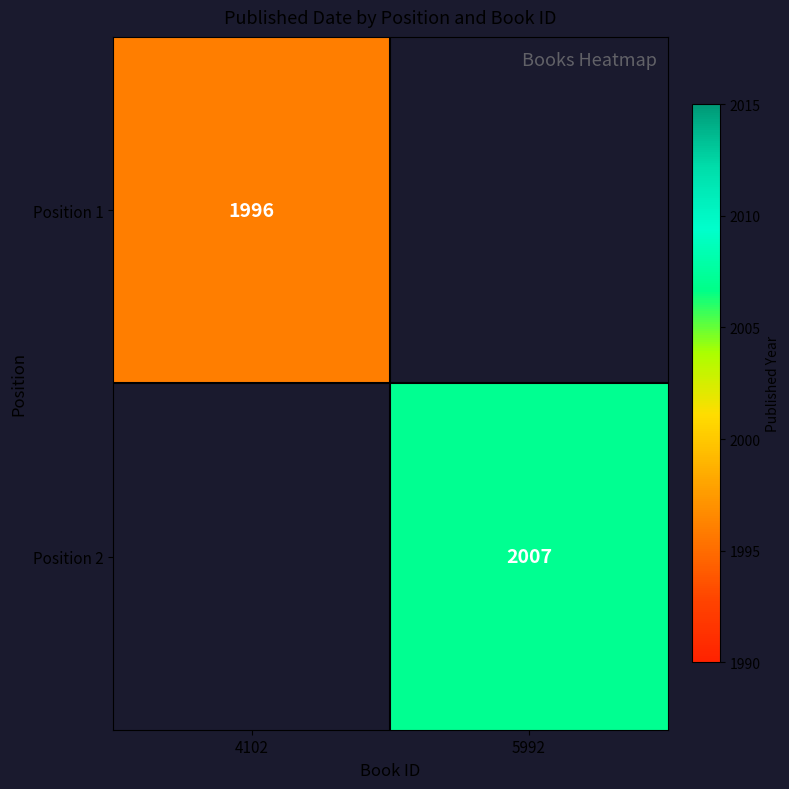

What is the maximum value shown in the chart?

2007.0